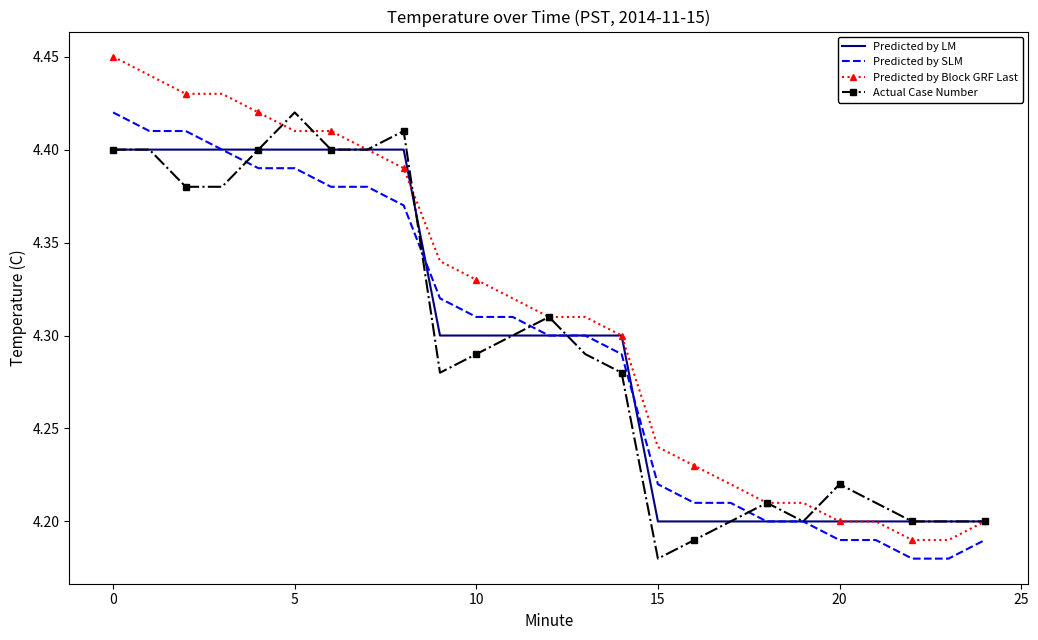

Which series has the largest range (max minus min)?

Predicted by Block GRF Last